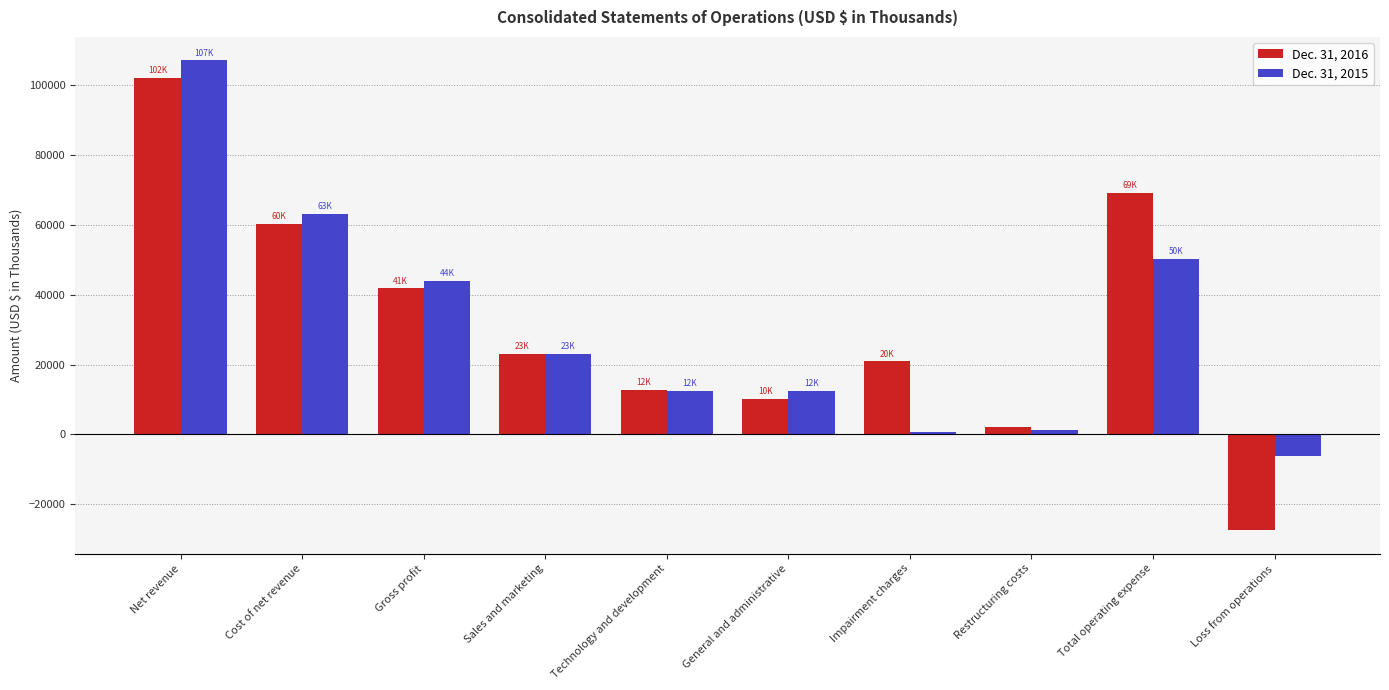

What is the greatest value displayed?

107125